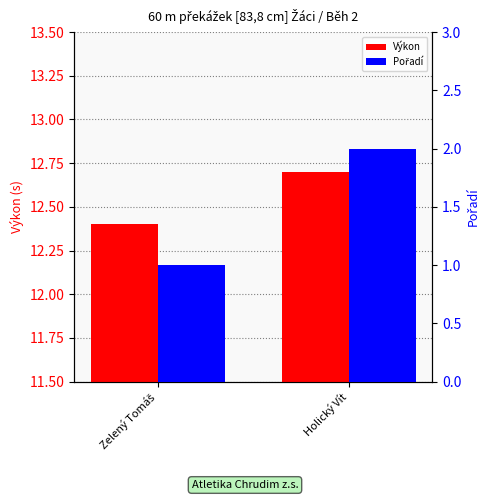

What is the label of the 2nd bar from the right?

Zelený Tomáš